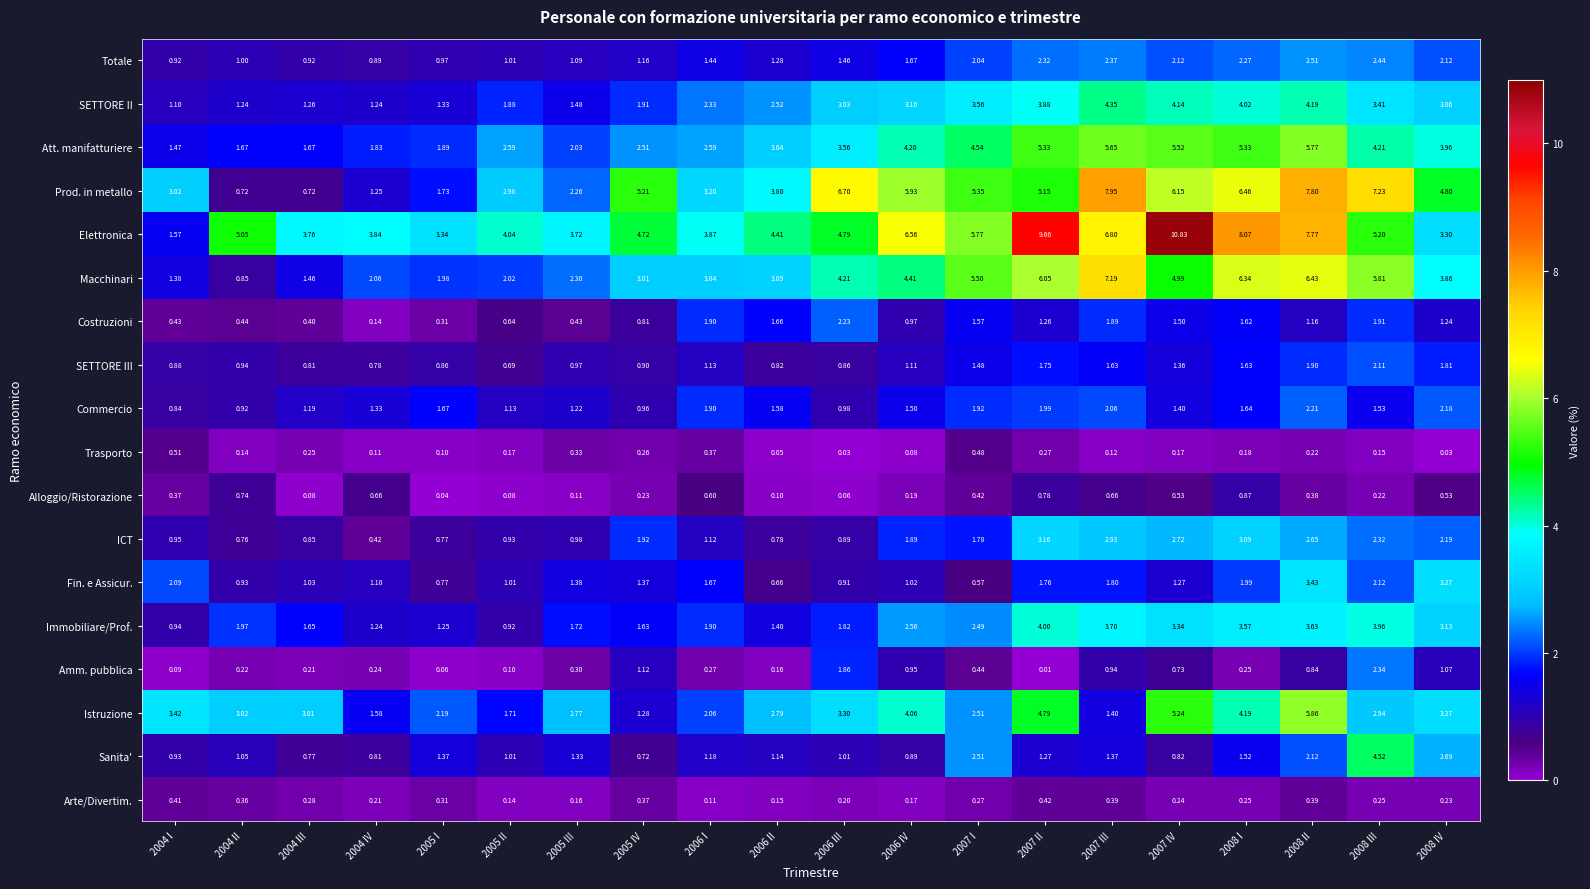

Rank the series by their maximum value, from highest to lowest.

Elettronica, Prod. in metallo, Macchinari, Istruzione, Att. manifatturiere, Sanita', SETTORE II, Immobiliare/Prof., Fin. e Assicur., ICT, Totale, Amm. pubblica, Costruzioni, Commercio, SETTORE III, Alloggio/Ristorazione, Trasporto, Arte/Divertim.